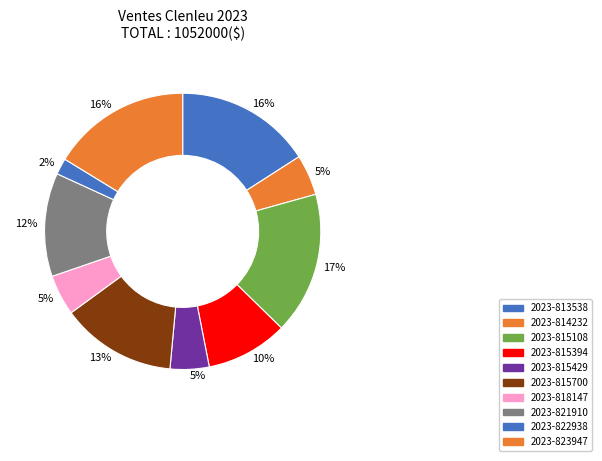

How many segments does this pie chart have?

10